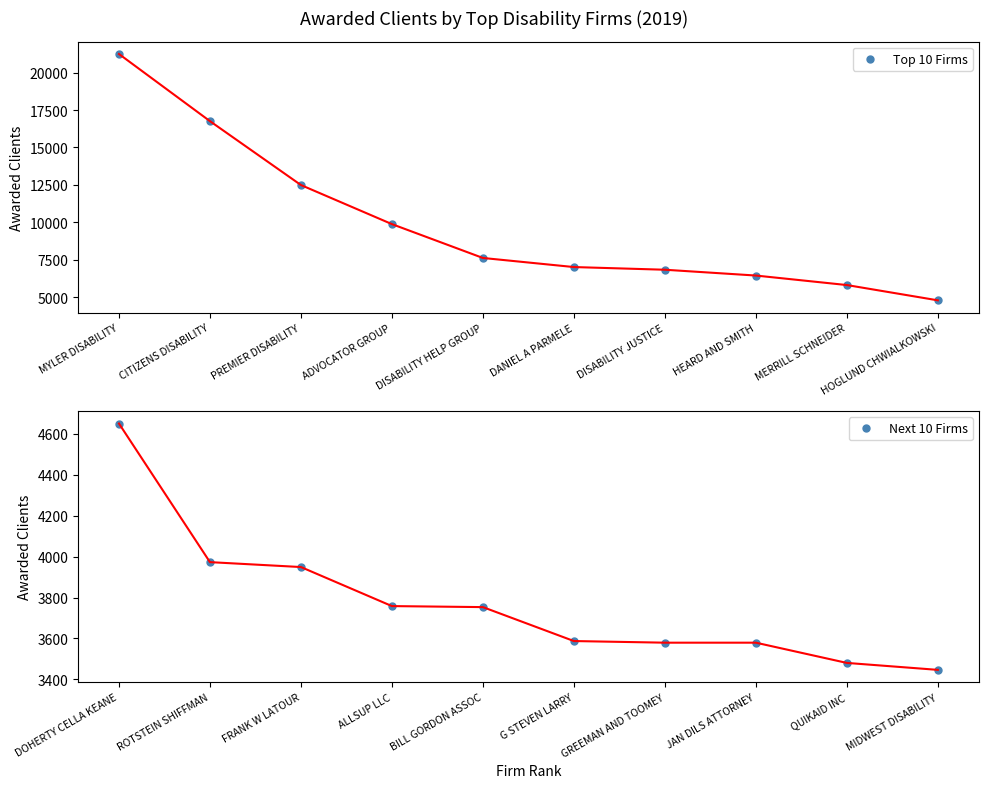

What position from the left is MYLER DISABILITY?

1